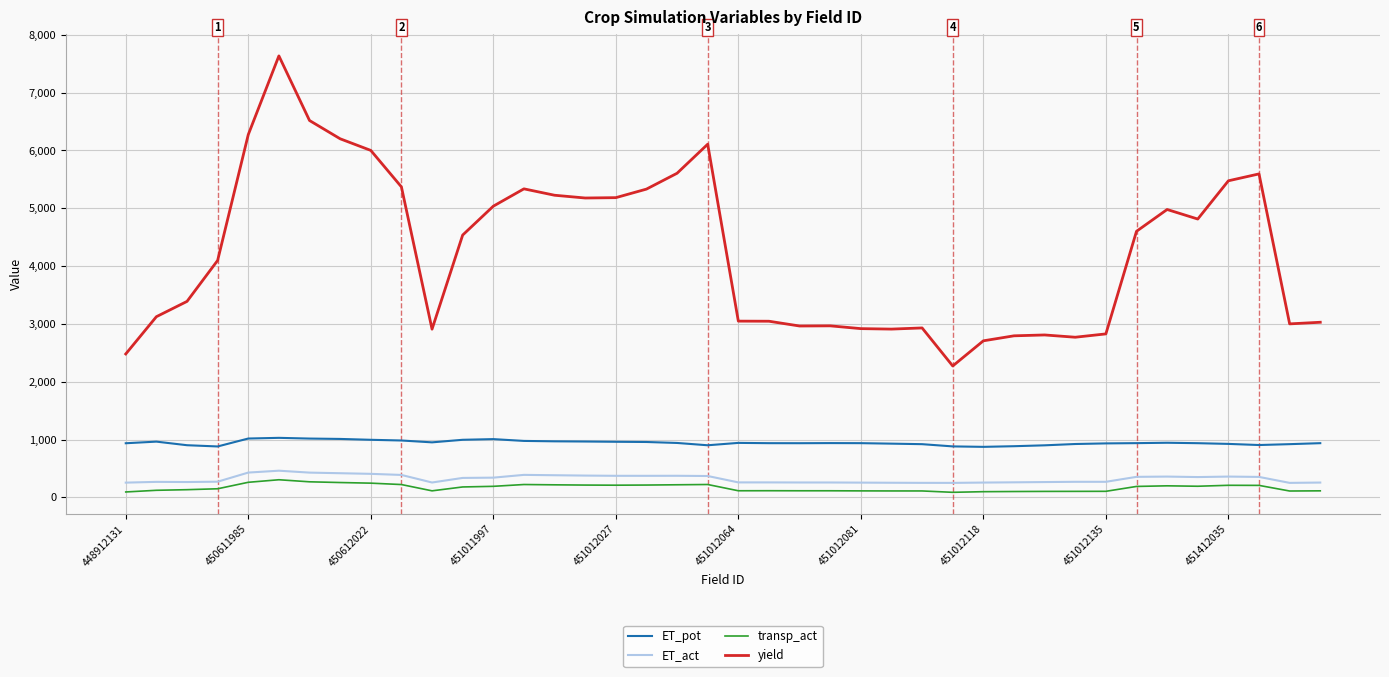

What is the difference between the second highest and second lowest values in the yield series?

4038.4